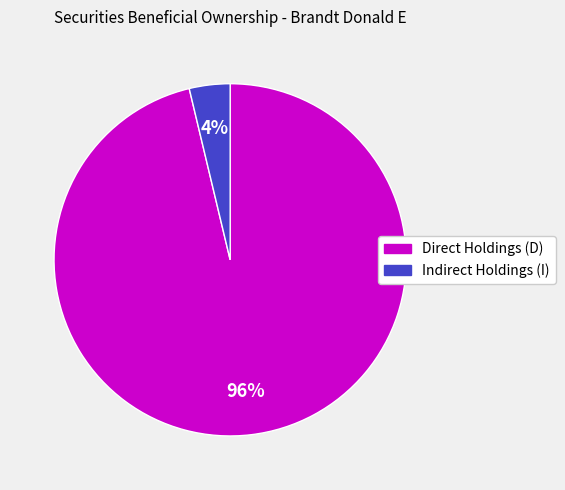

How many segments does this pie chart have?

2